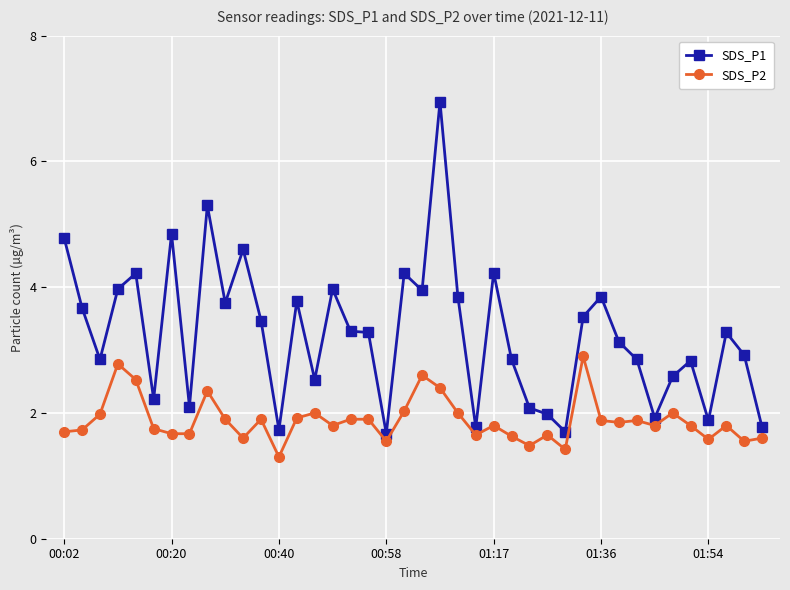

What is the difference between the maximum and minimum values in the SDS_P2 series?

1.6